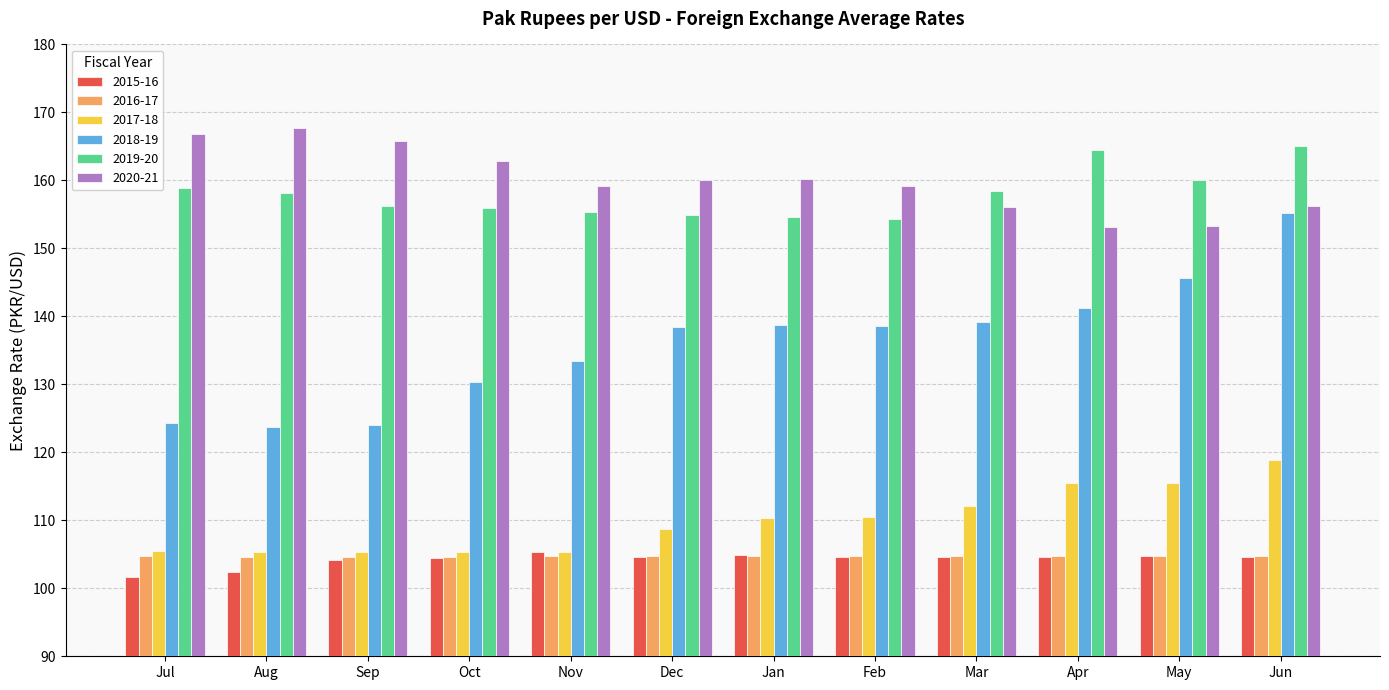

Which series has the largest range (max minus min)?

2018-19